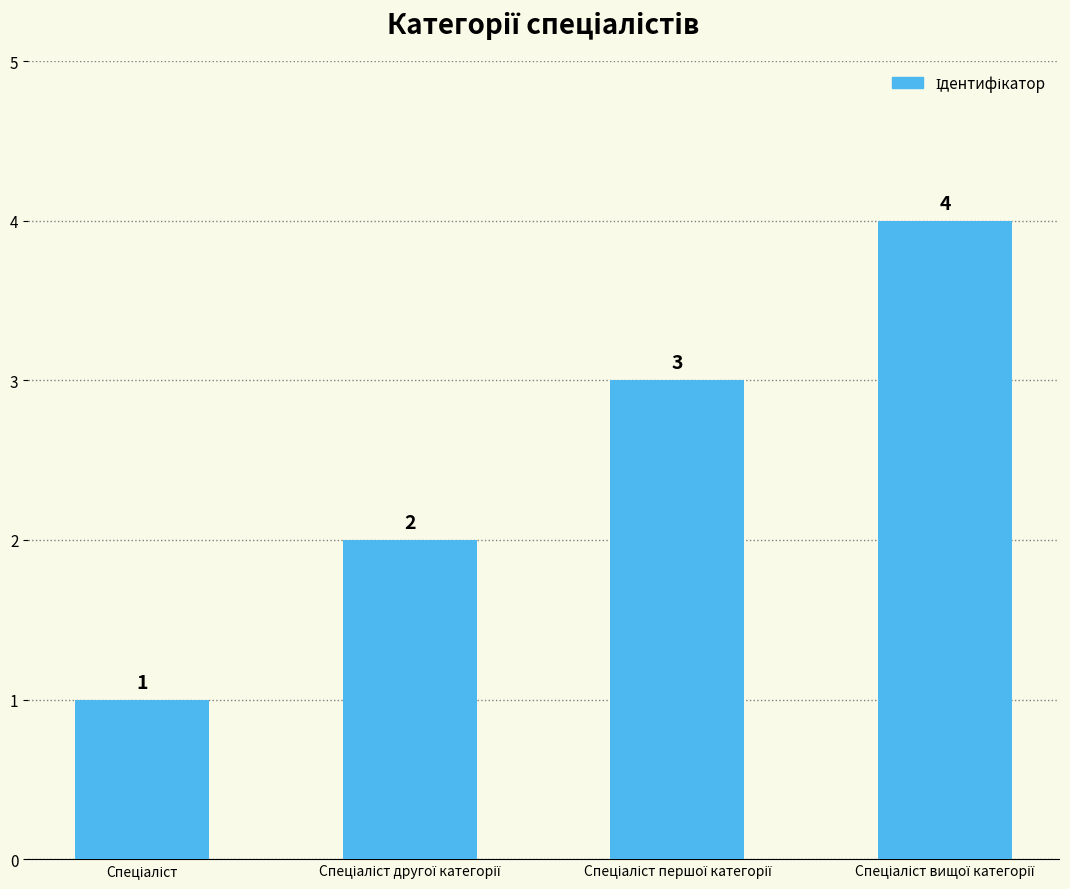

How many values are between 2 and 4?

3